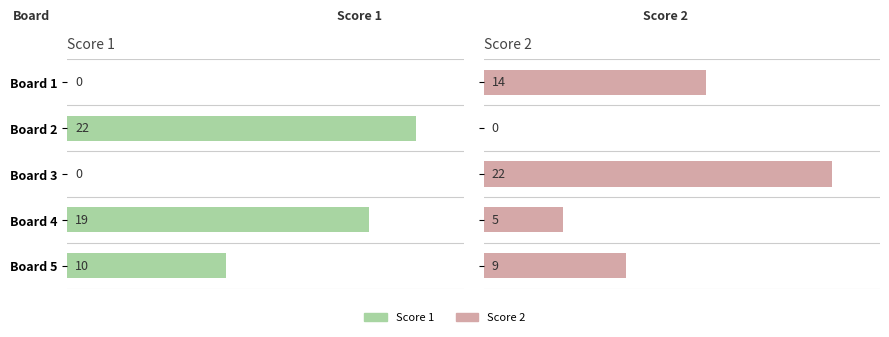

Reading left to right, transcribe all the data shown in this chart.

Score 1: 0	22	0	19	10
Score 2: 14	0	22	5	9